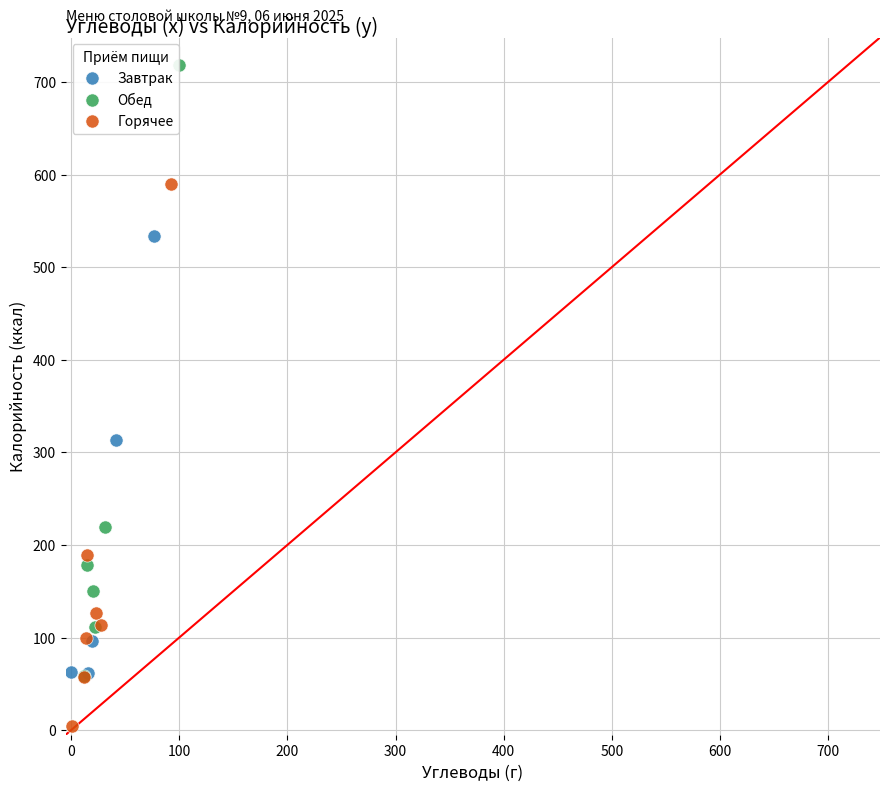

Which series reaches the maximum Y coordinate?

Обед